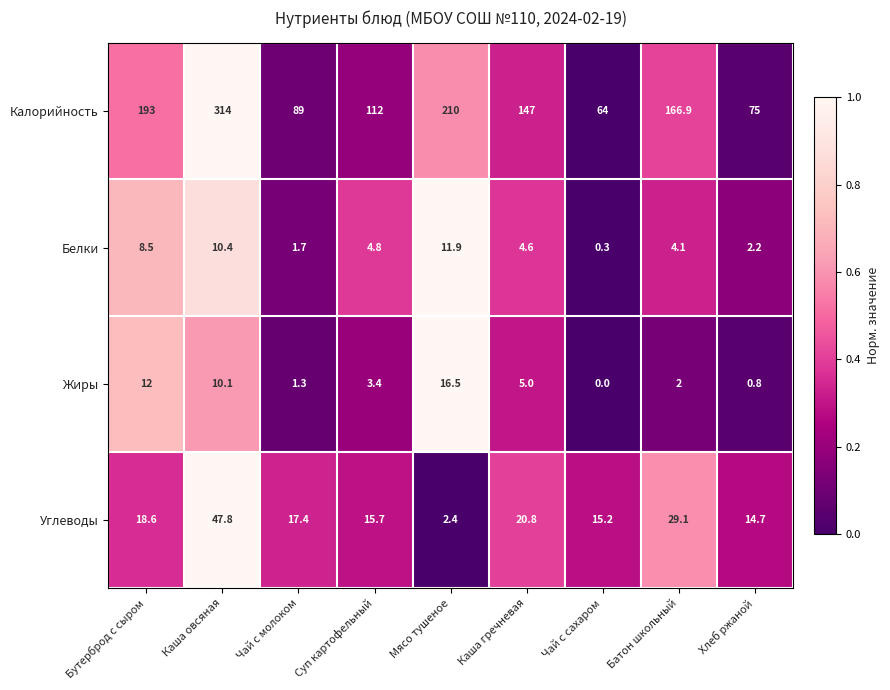

Which series has the widest spread of values?

Калорийность